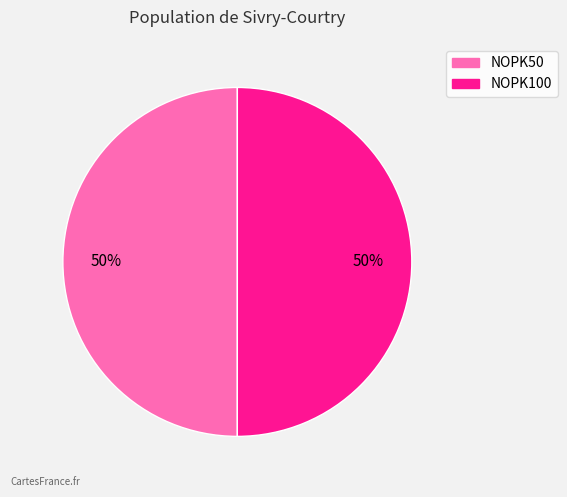

What is the ratio of the value at NOPK100 to the value at NOPK50?

1.0